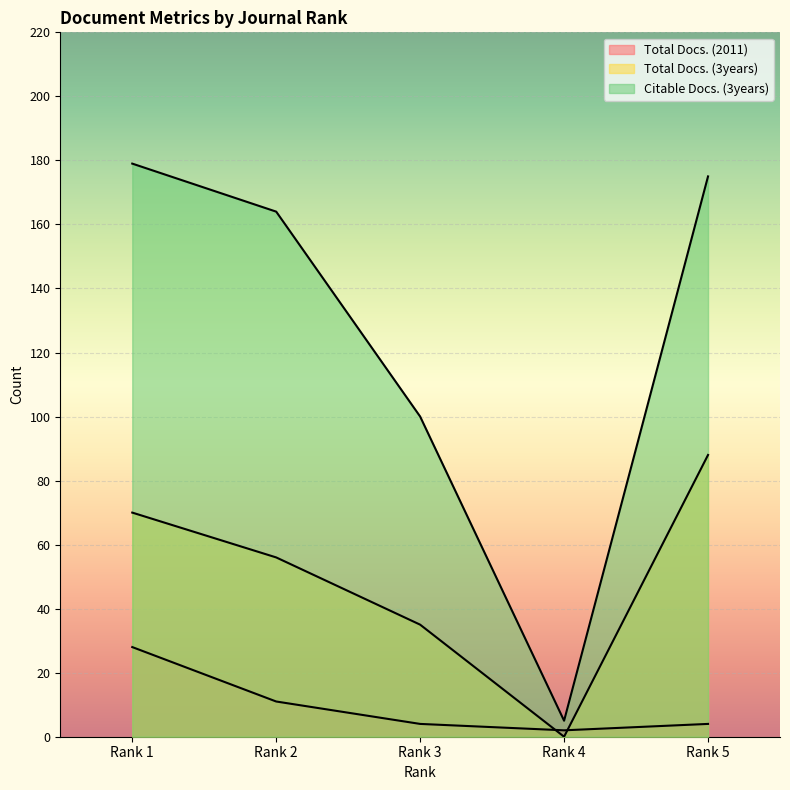

List the series in order of their overall mean, lowest first.

Total Docs. (2011), Total Docs. (3years), Citable Docs. (3years)